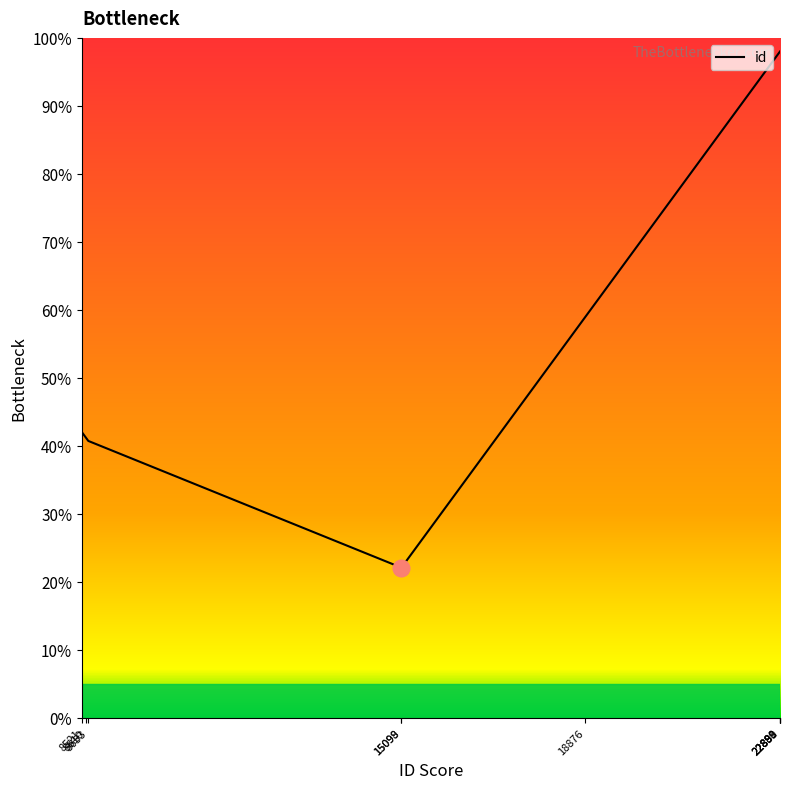

Reading left to right, what are all the values shown in this chart?

0.4	0.4	0.4	0.2	0.2	0.6	1.0	1.0	1.0	1.0